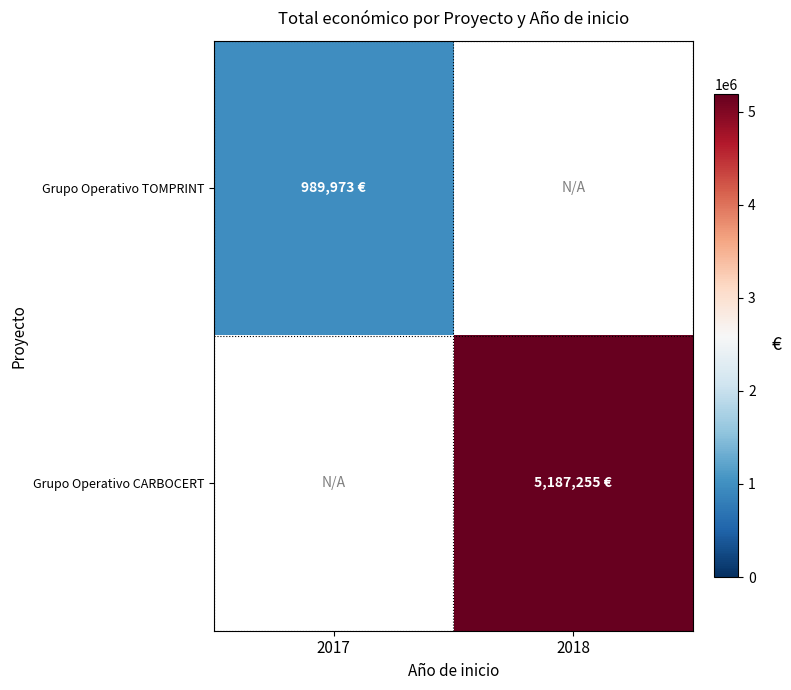

Rank the series by their average value, from lowest to highest.

Grupo Operativo TOMPRINT, Grupo Operativo CARBOCERT